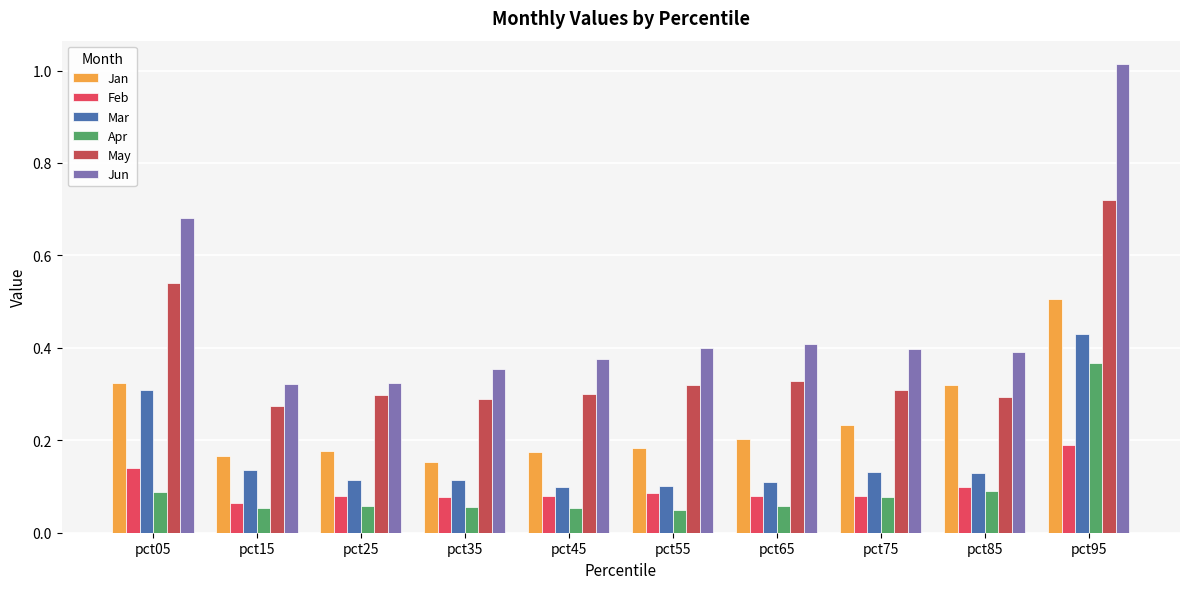

Between pct35 and pct65, which series saw the biggest shift?

Jun